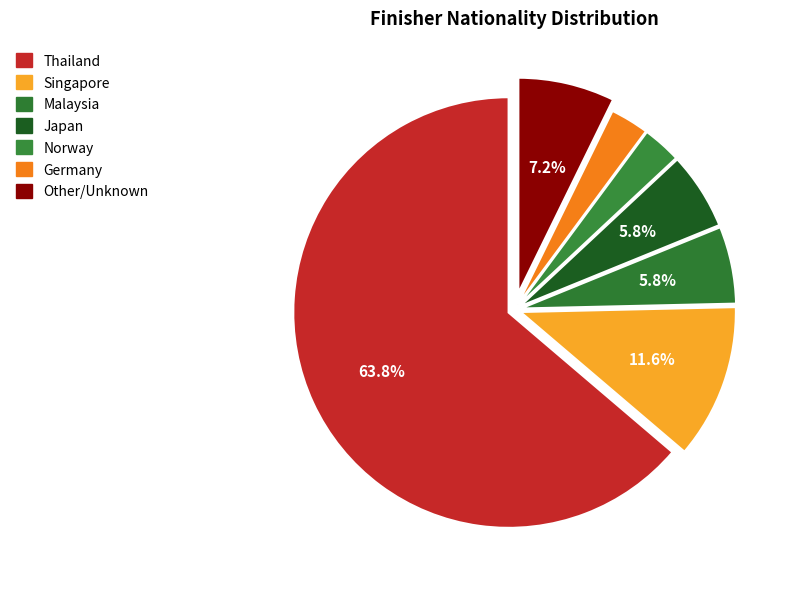

What percentage is NOT represented by Other?

92.8%